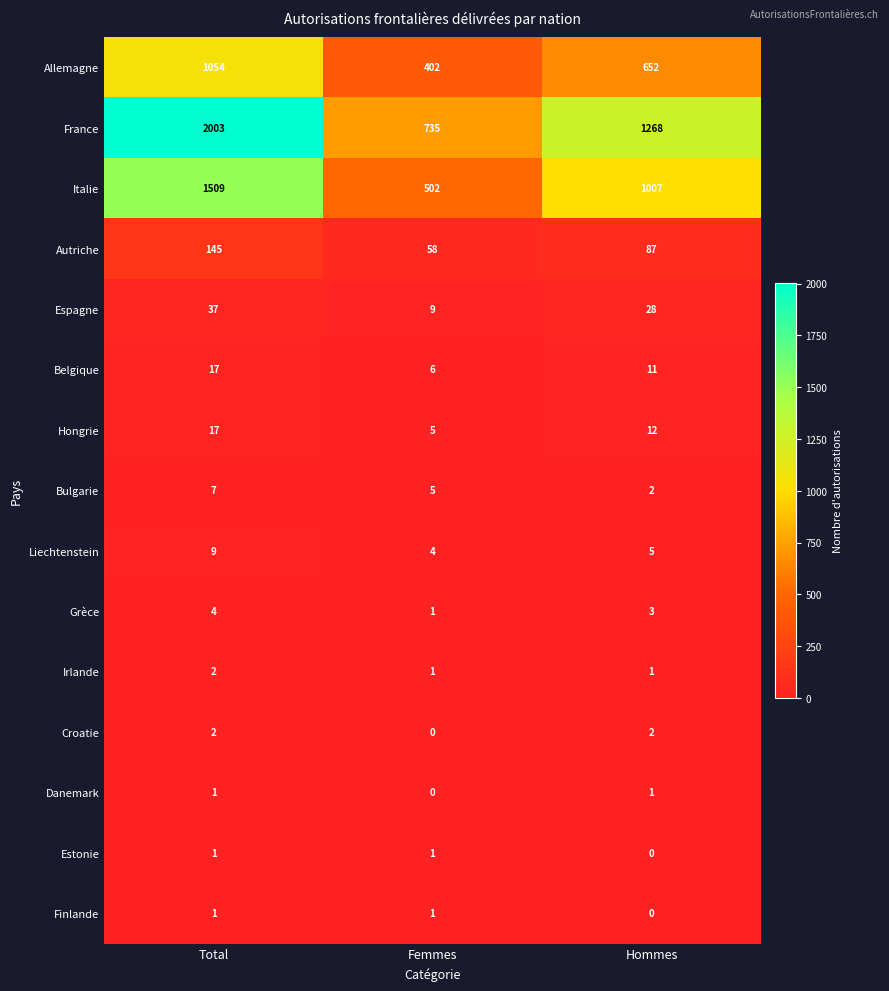

What is the difference between the highest and lowest values at Femmes?

735